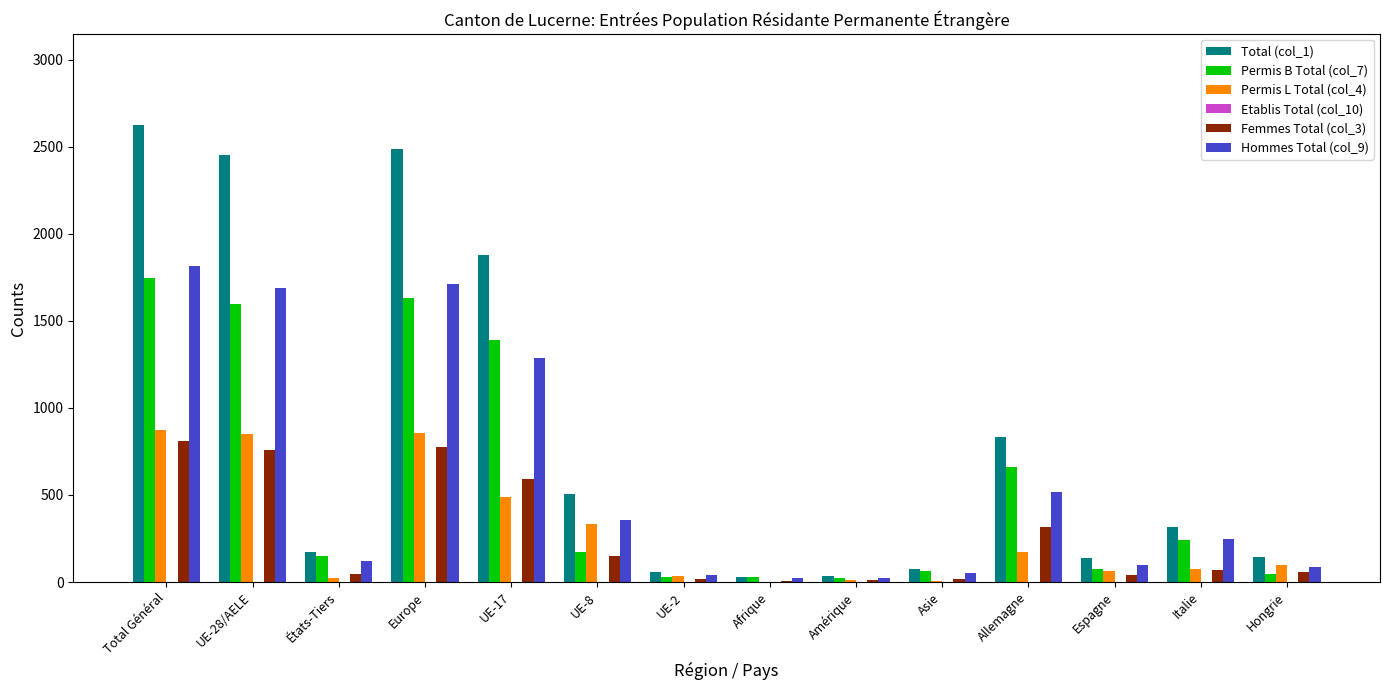

The value of Hommes Total (col_9) at Total Général is 911. True or false?

False